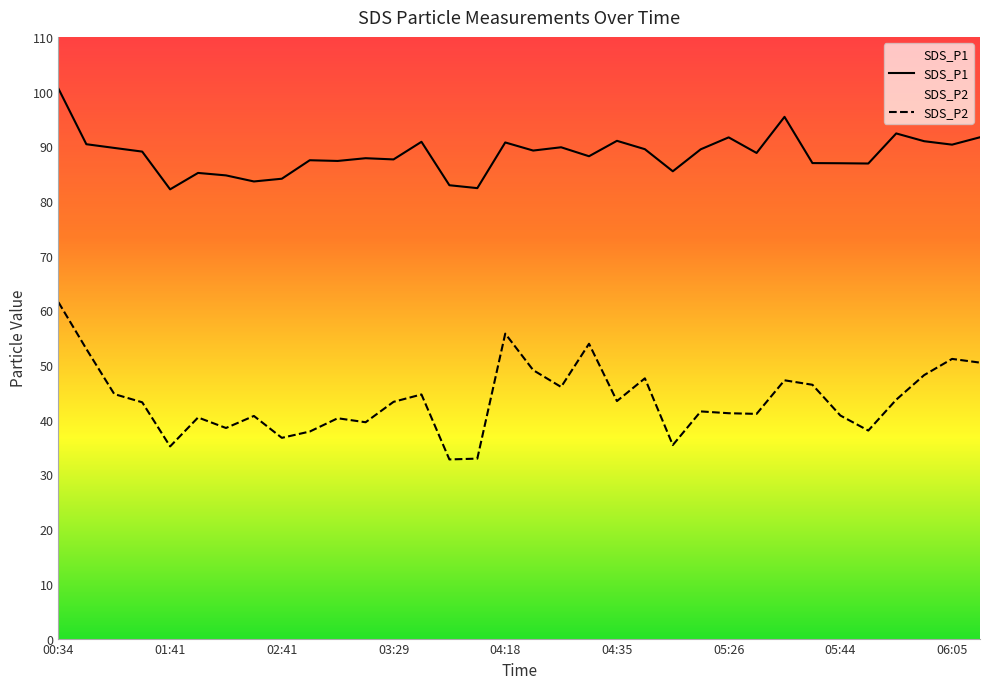

Reading left to right, transcribe all the data shown in this chart.

SDS_P1: 00:34=100.5	00:39=90.4	01:00=89.7	01:30=89.0	01:41=82.1	02:03=85.1	02:09=84.7	02:12=83.6	02:41=84.1	03:07=87.5	03:11=87.3	03:20=87.8	03:29=87.6	03:38=90.8	03:54=82.9	04:01=82.3	04:18=90.7	04:21=89.2	04:29=89.8	04:32=88.2	04:35=91.0	04:39=89.5	04:41=85.4	04:57=89.5	05:26=91.6	05:32=88.8	05:35=95.4	05:38=86.9	05:44=86.9	05:54=86.8	05:57=92.3	06:00=90.9	06:05=90.3	06:12=91.7
SDS_P2: 00:34=61.5	00:39=53.0	01:00=44.7	01:30=43.2	01:41=35.1	02:03=40.4	02:09=38.5	02:12=40.7	02:41=36.7	03:07=37.9	03:11=40.3	03:20=39.5	03:29=43.3	03:38=44.6	03:54=32.8	04:01=32.9	04:18=55.8	04:21=49.1	04:29=46.0	04:32=53.9	04:35=43.4	04:39=47.6	04:41=35.4	04:57=41.5	05:26=41.2	05:32=41.1	05:35=47.2	05:38=46.4	05:44=40.8	05:54=38.0	05:57=43.7	06:00=48.2	06:05=51.1	06:12=50.5